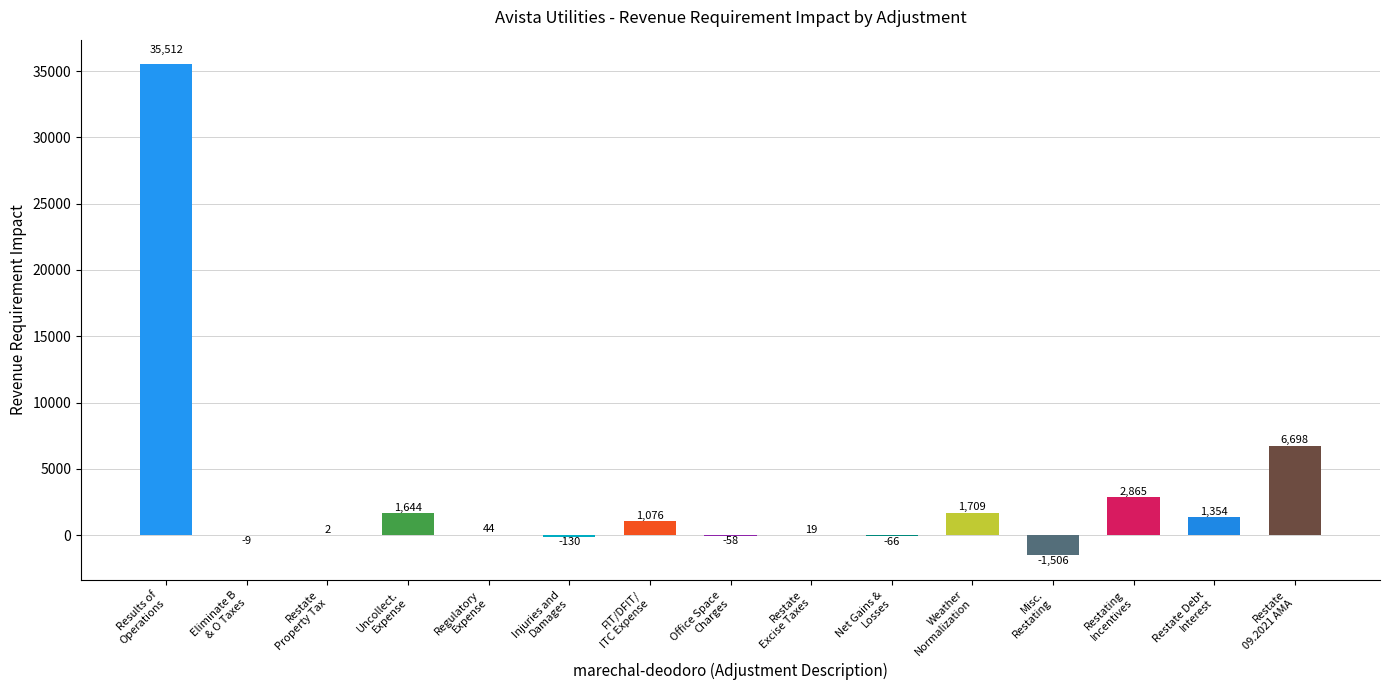

Reading right to left, list all the values displayed in this chart.

6697.6	1354.4	2864.9	-1506.2	1709.1	-65.9	18.8	-57.5	1076.4	-129.7	43.9	1644.2	2.1	-9.4	35512.5